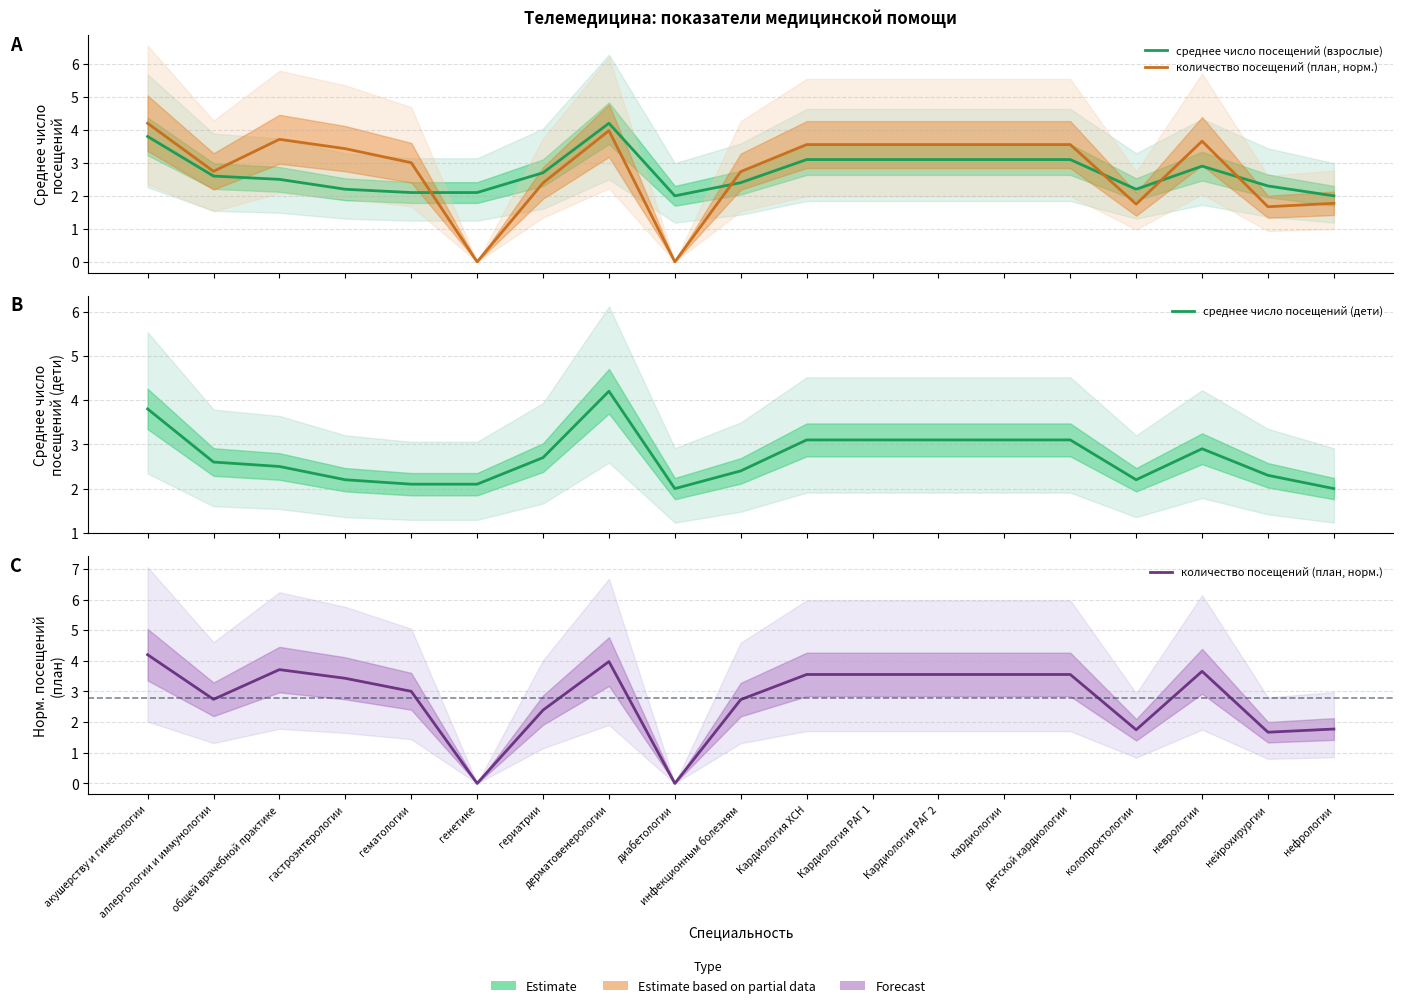

Where is количество посещений (план, норм.) nearest to the value 2?

нефрологии